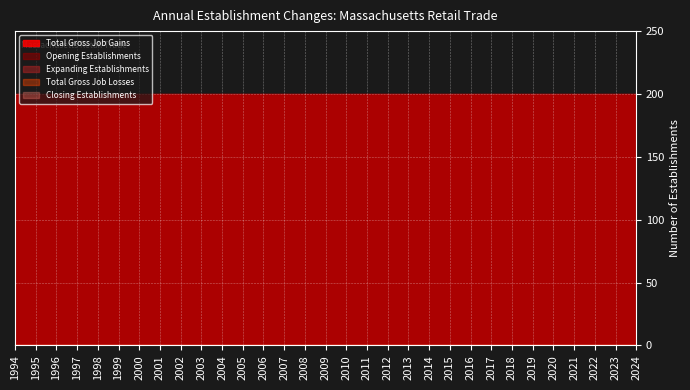

What is the total value across all series at 1995?

400